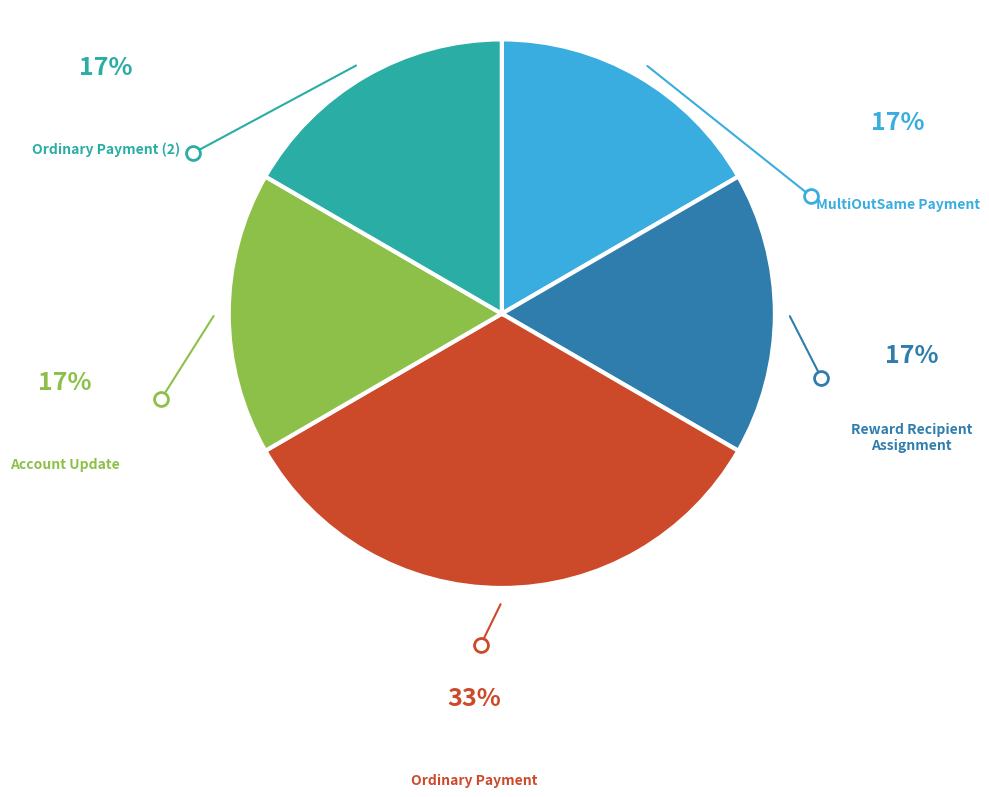

Which slice is the largest?

Ordinary Payment